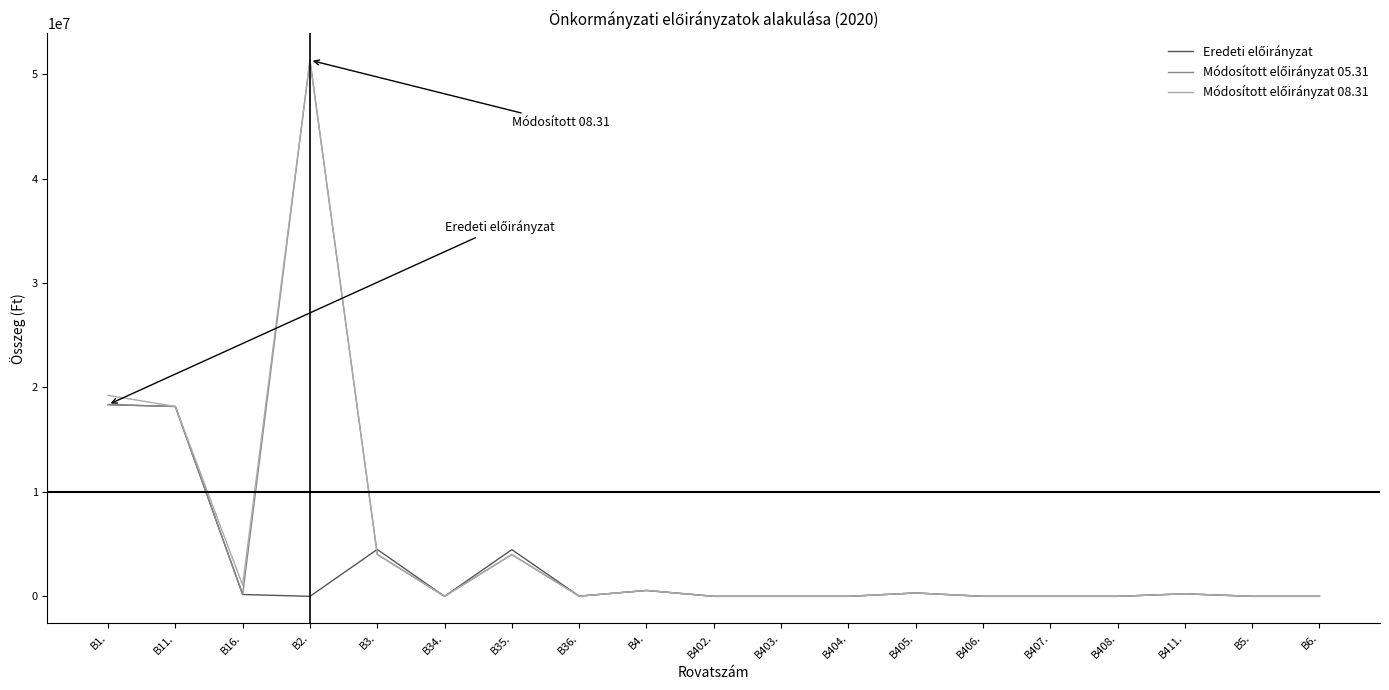

What is the maximum value shown in the chart?

51338937